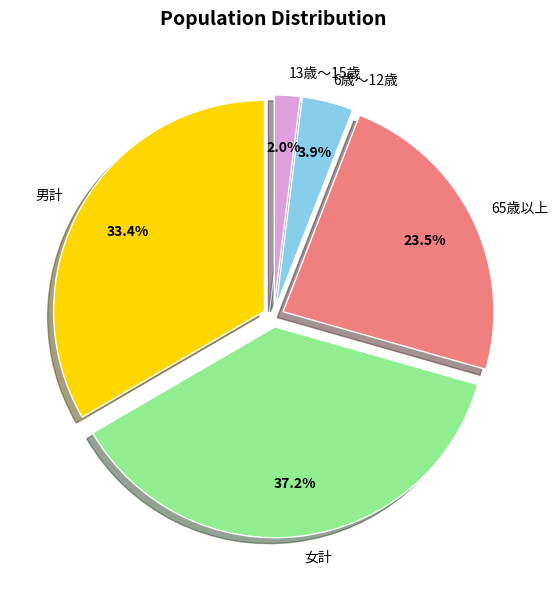

Which category has the smallest portion of the pie?

13歳～15歳